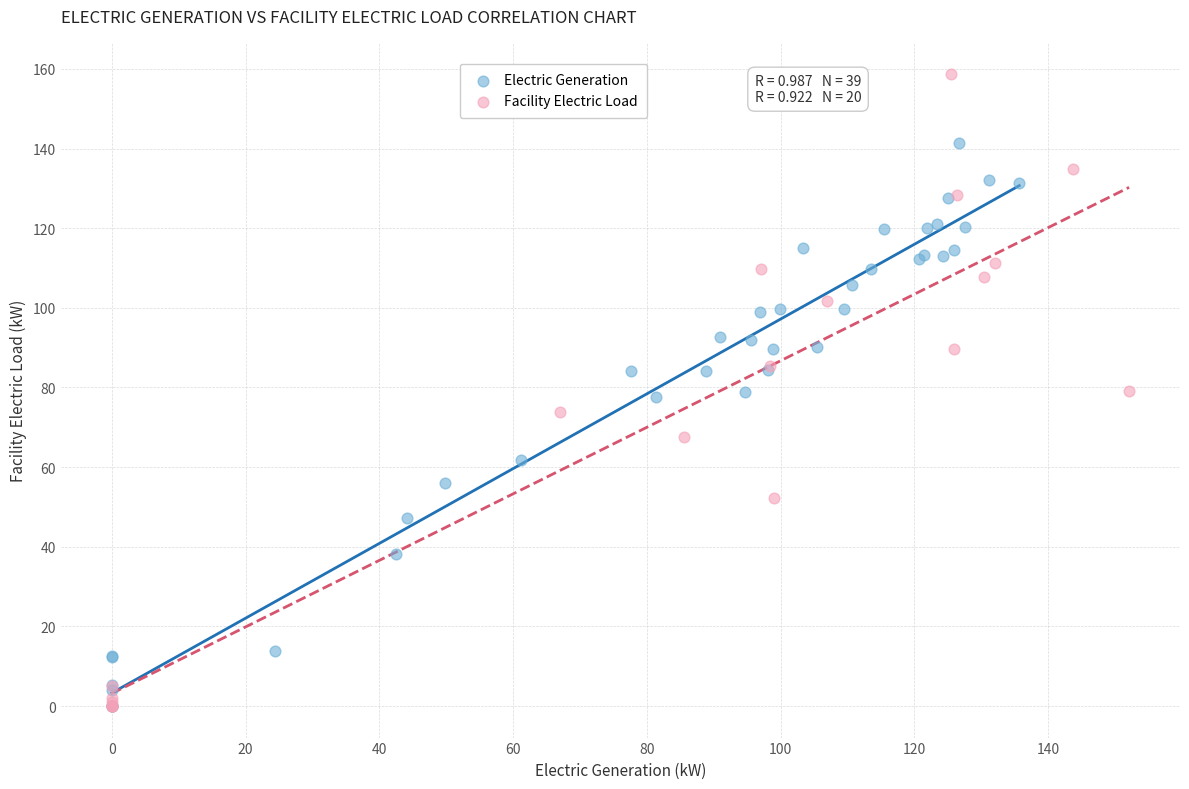

Which series has the widest spread of Y values?

Facility Electric Load